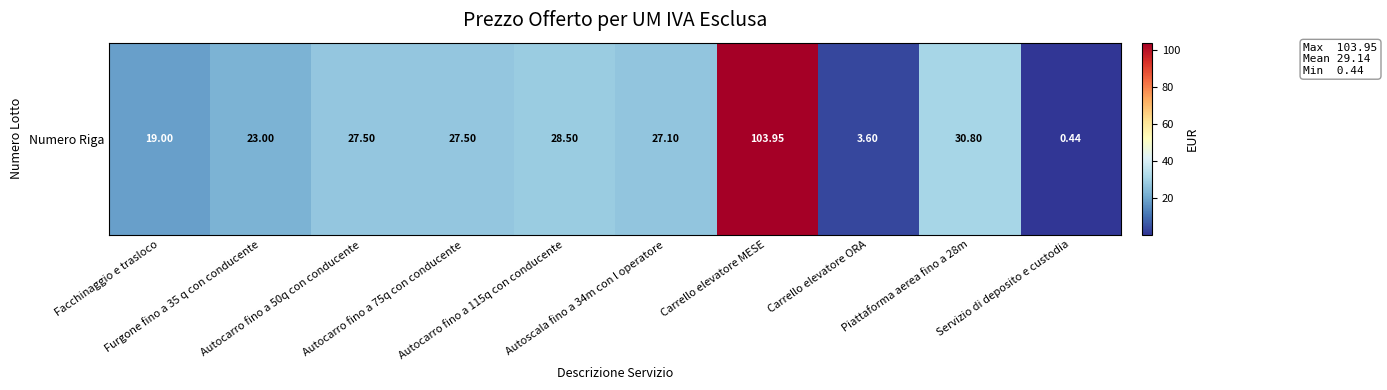

What value does the data have at Autoscala fino a 34m con l operatore?

27.1